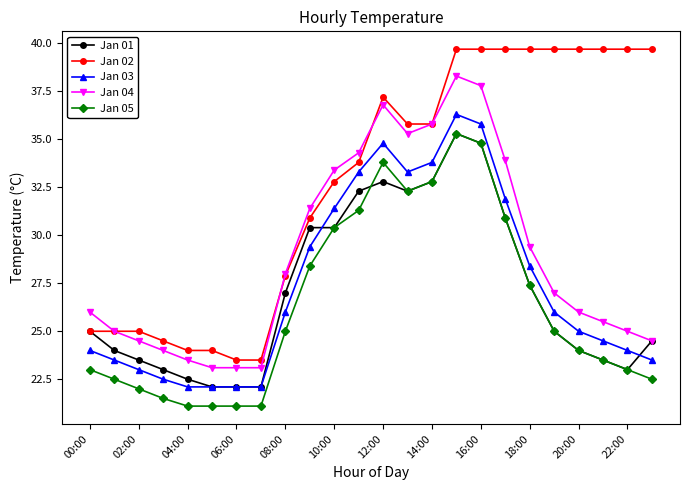

Which series has the largest total across all categories?

Jan 02